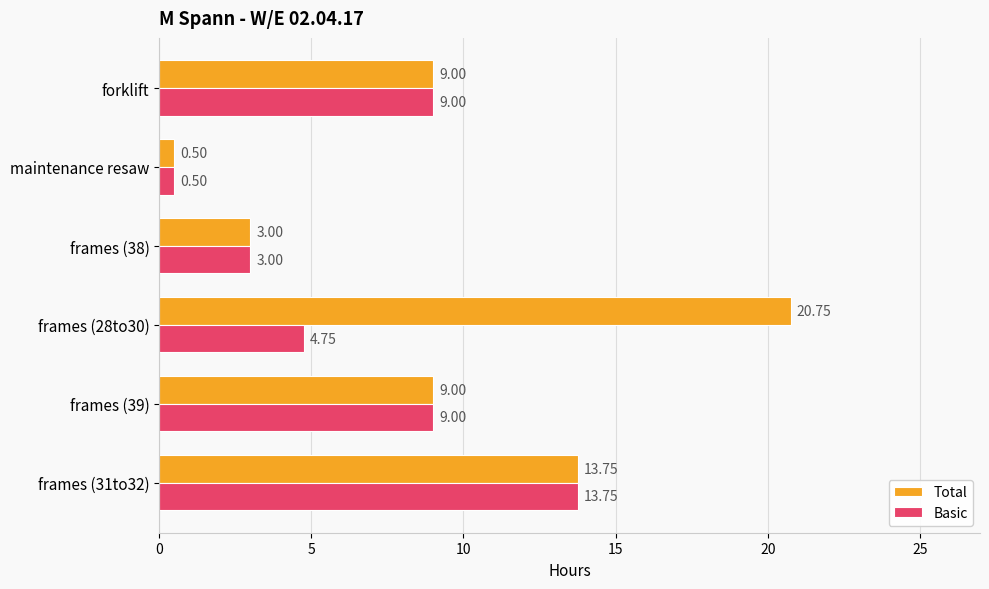

What are all the series names shown in the legend?

Total, Basic